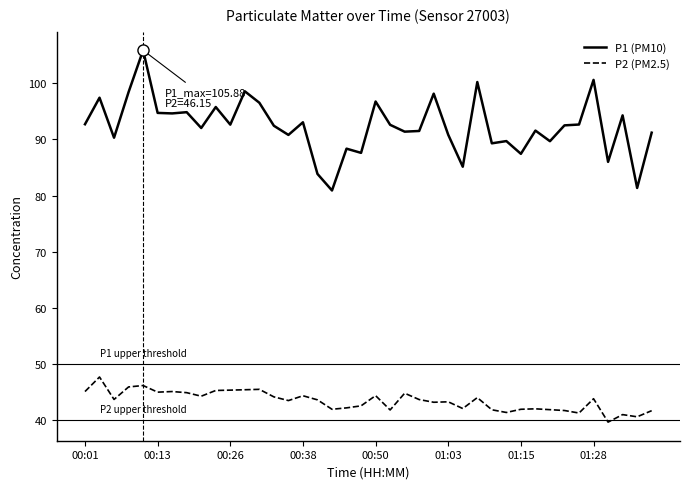

What is the maximum value shown in the chart?

105.9